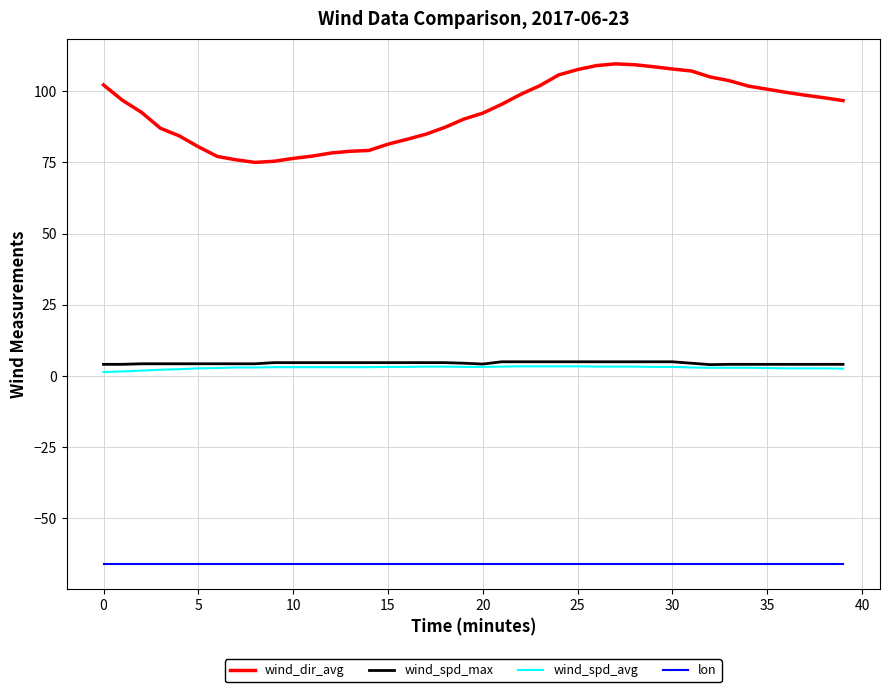

What are all the series names shown in the legend?

wind_dir_avg, wind_spd_max, wind_spd_avg, lon